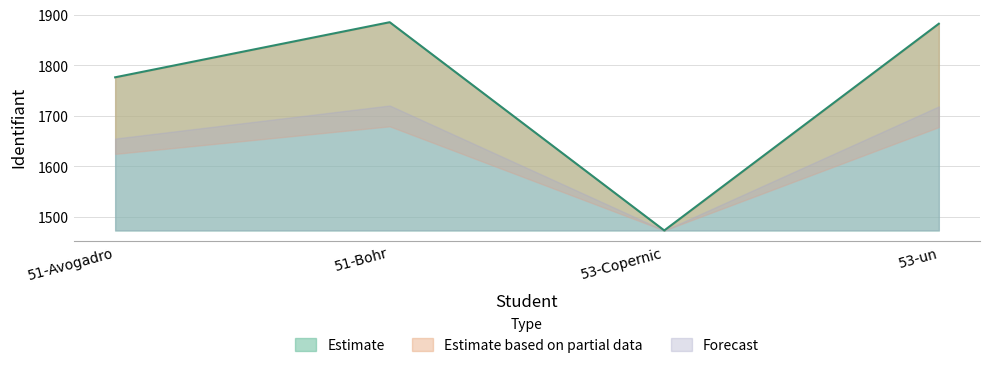

Reading left to right, what are all the values shown in this chart?

51-Avogadro=1776	51-Bohr=1885	53-Copernic=1473	53-un=1882